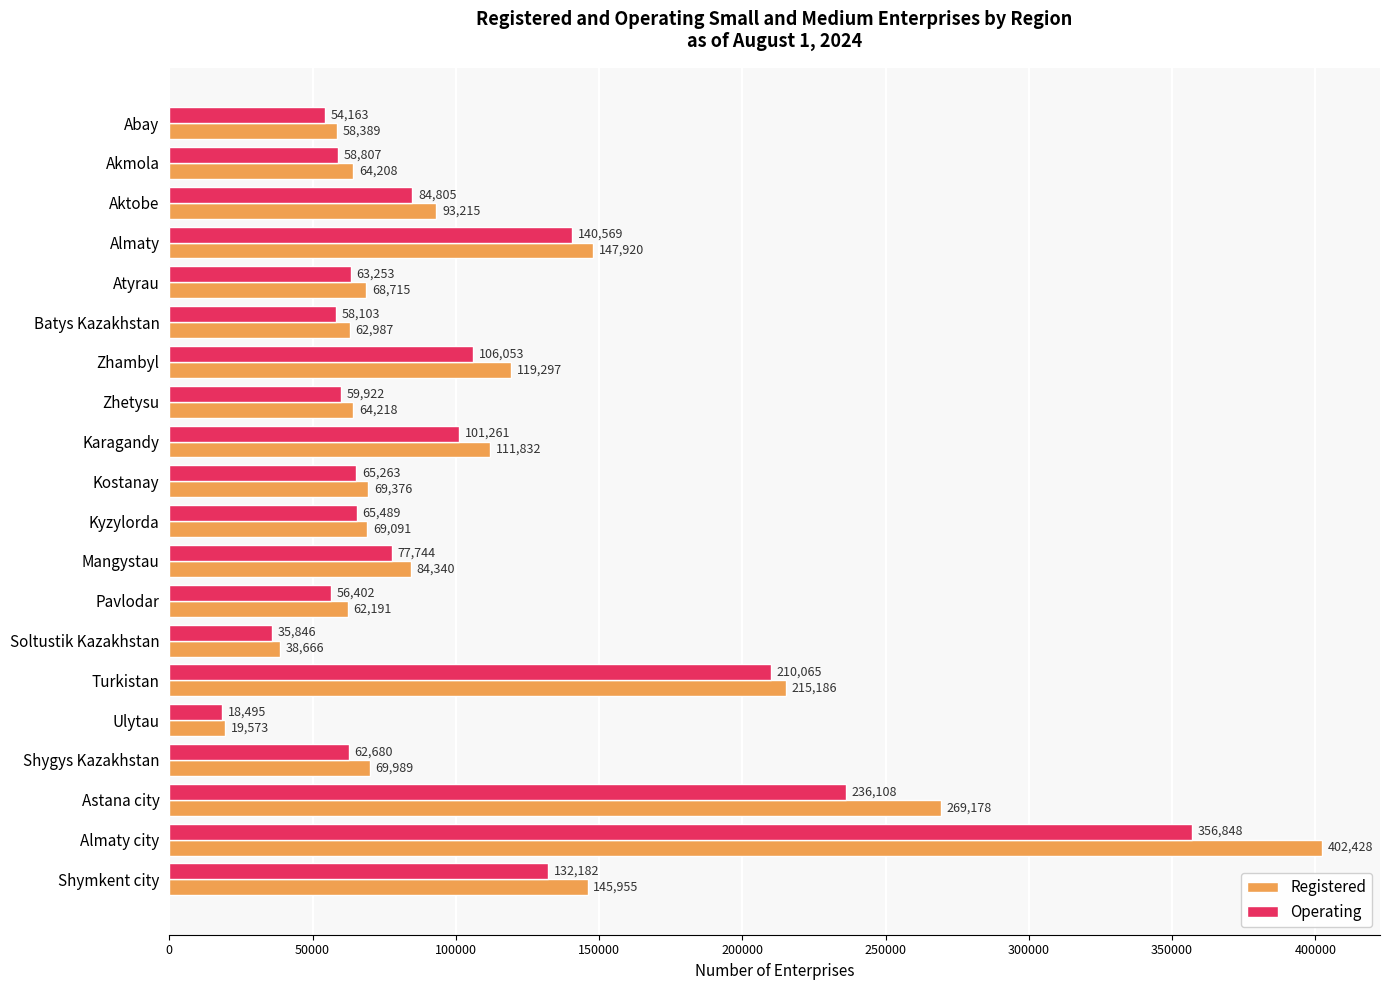

List the series in order of their overall mean, highest first.

Registered, Operating